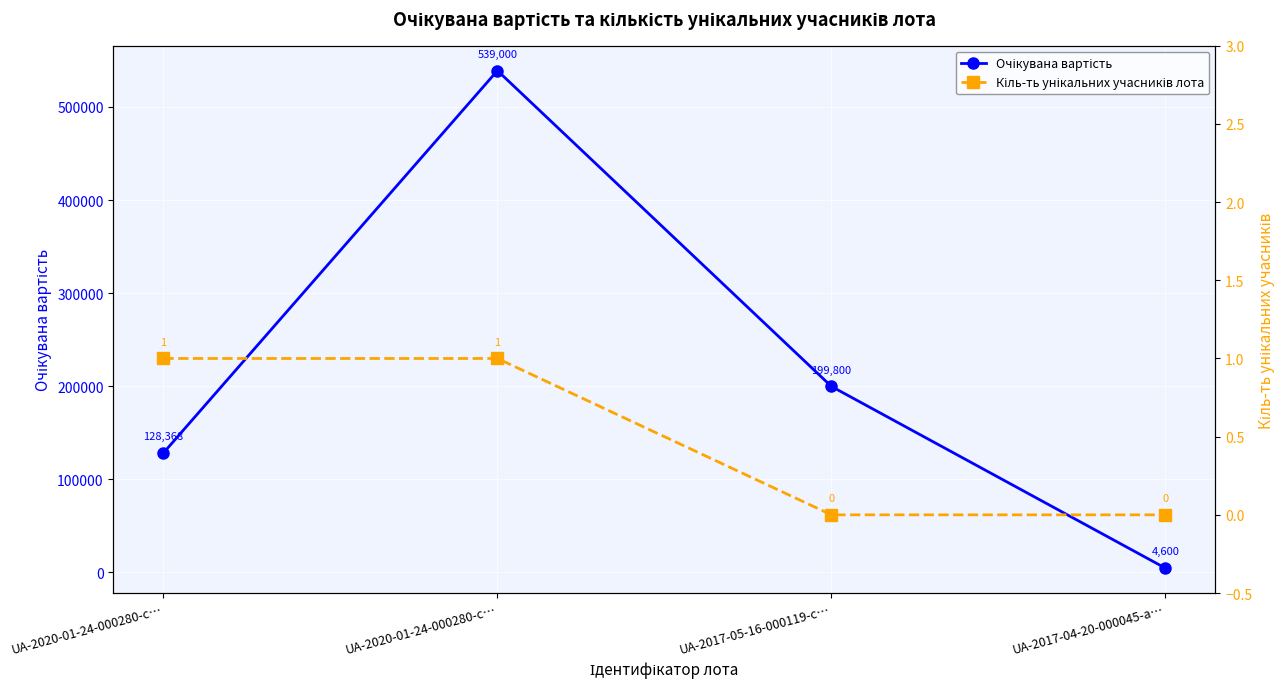

What is the sum of the Очікувана вартість values at UA-2020-01-24-000280-c… and UA-2017-04-20-000045-a…?

543600.0